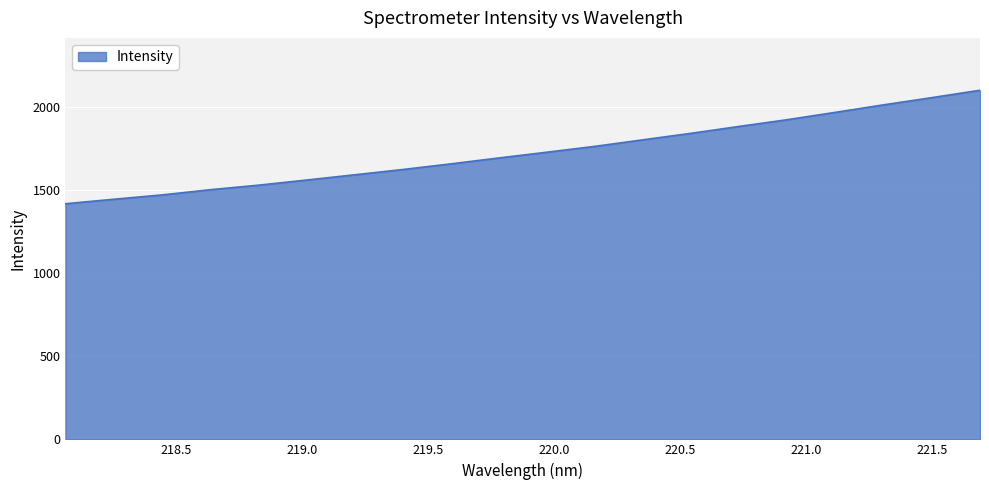

What is the smallest value displayed?

1418.8